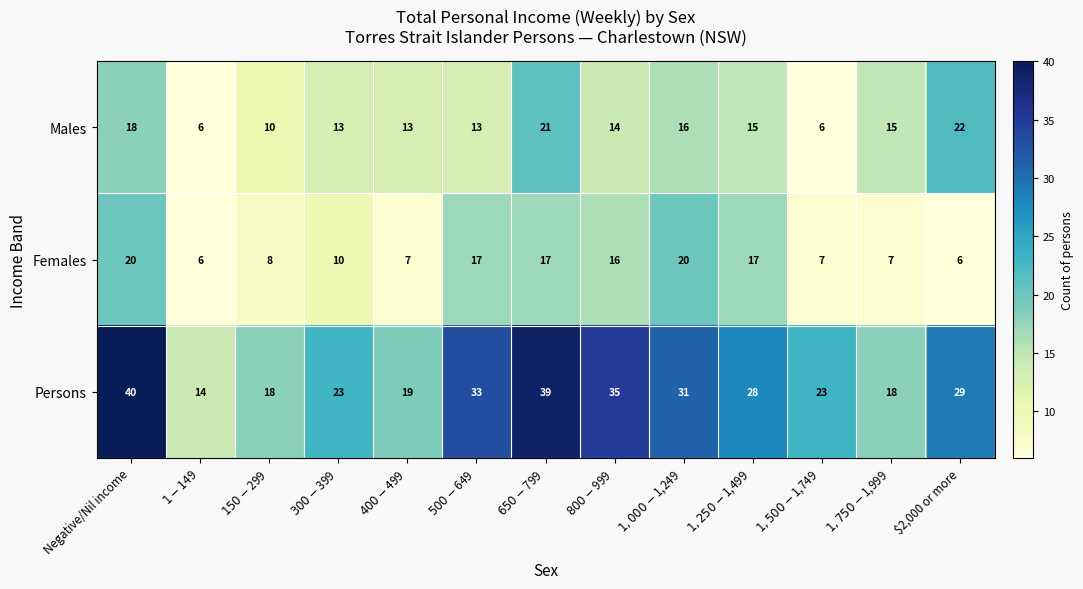

How many categories are shown in the chart?

13